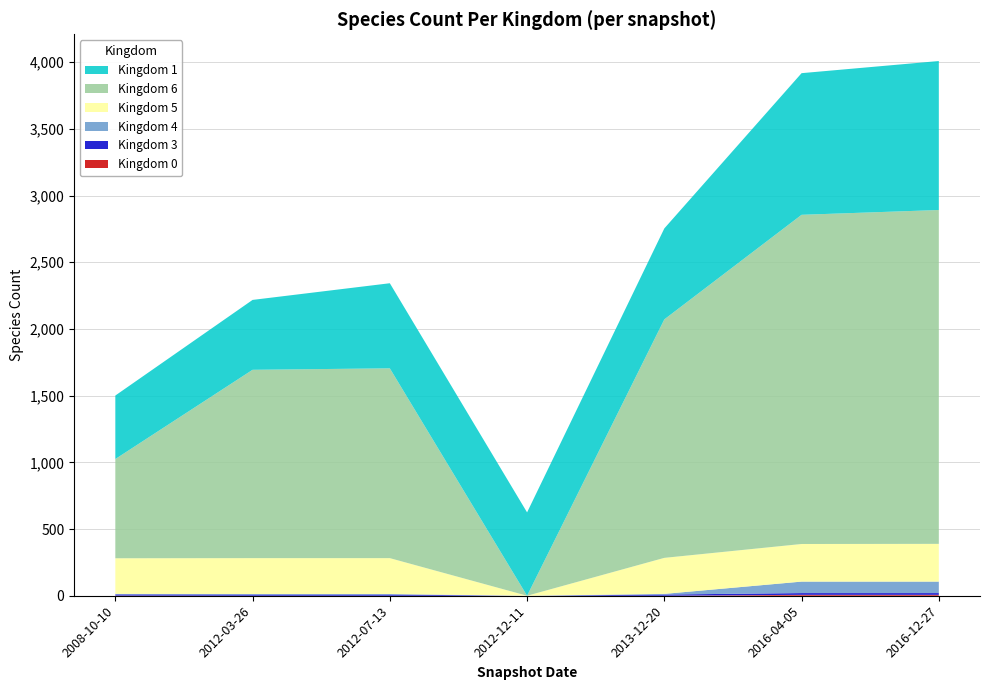

Reading left to right, list all the values displayed in this chart.

Kingdom 0: 1	0	0	0	0	7	7
Kingdom 3: 9	9	9	0	9	13	13
Kingdom 4: 4	4	4	0	5	86	86
Kingdom 5: 267	269	269	0	270	282	283
Kingdom 6: 744	1412	1423	0	1788	2468	2503
Kingdom 1: 476	524	638	625	682	1062	1117